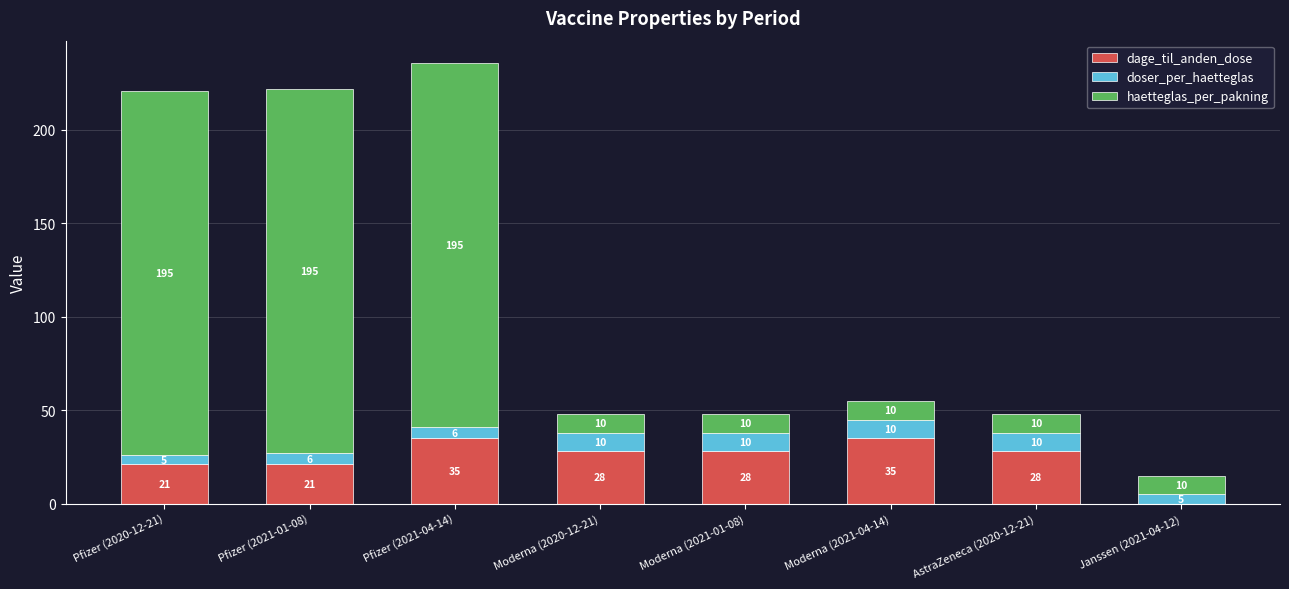

The dage_til_anden_dose series shows 15 at AstraZeneca (2020-12-21). True or false?

False